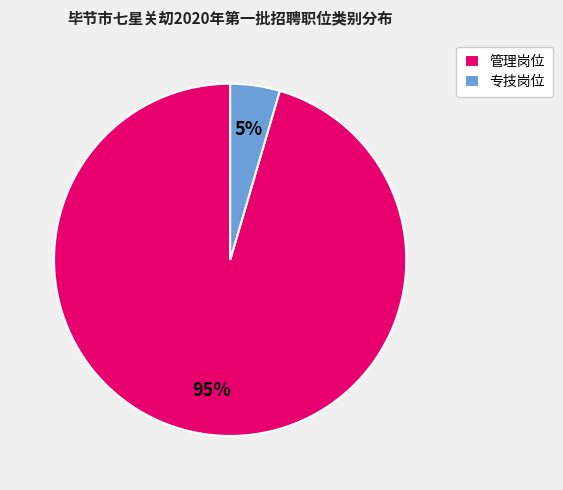

Is it true that 管理岗位 is 81% of the pie?

False